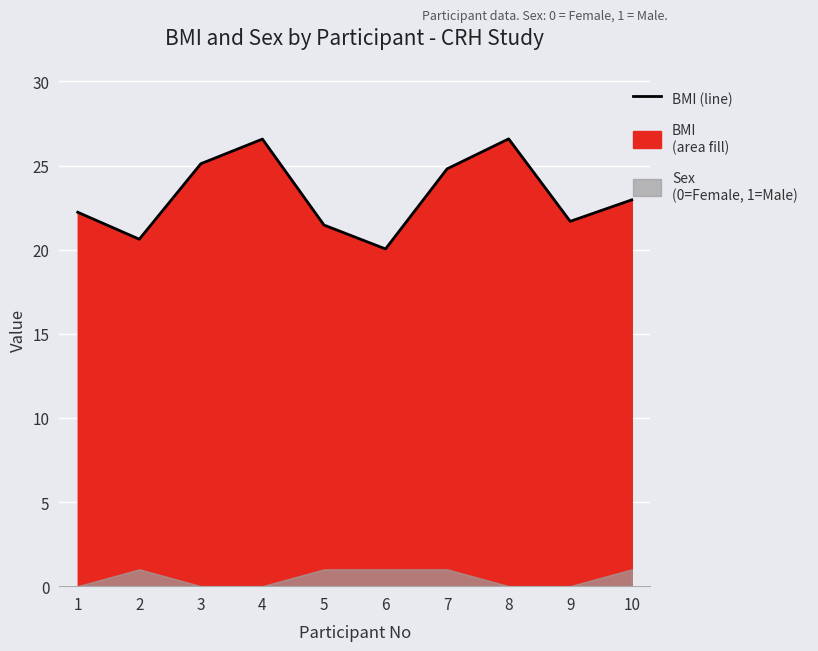

What is the sum of the values at 1 and 8?

48.8